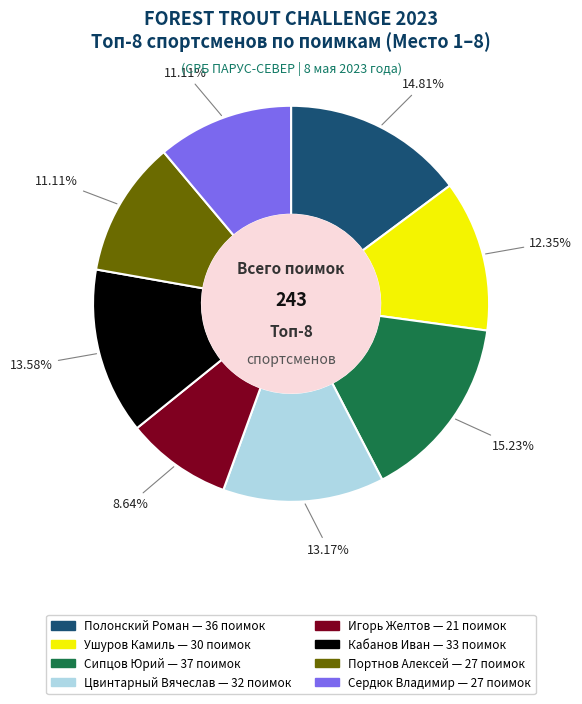

What percentage do Сердюк Владимир and Ушуров Камиль together represent?

23.5%